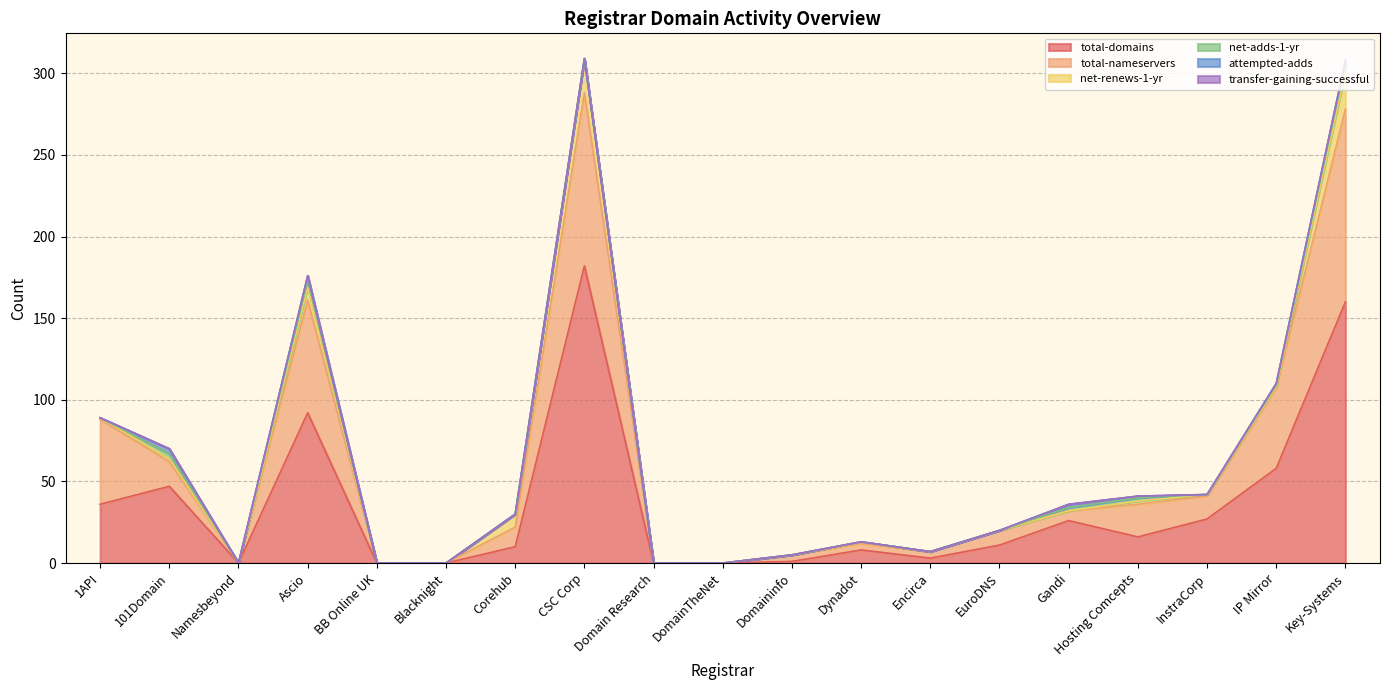

What is the maximum value shown in the chart?

182